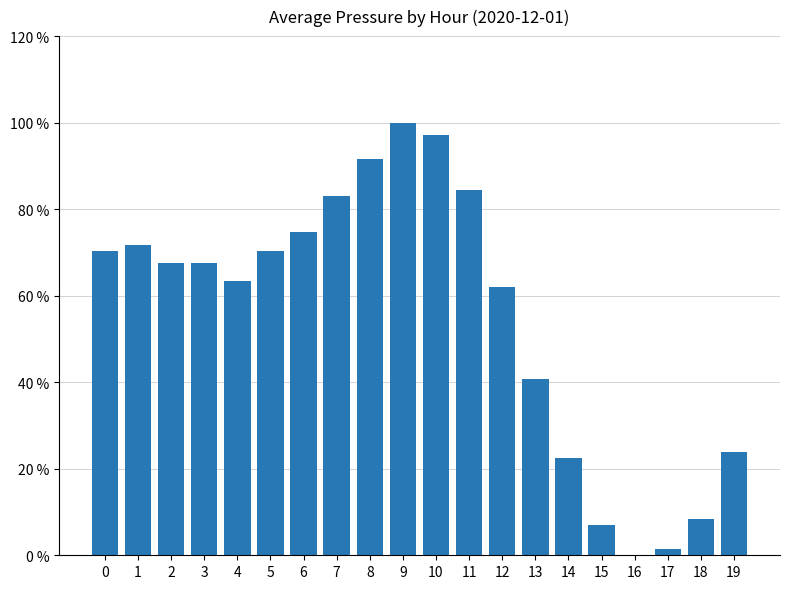

List the labels in order of value, smallest first.

16, 17, 15, 18, 14, 19, 13, 12, 4, 2, 3, 0, 5, 1, 6, 7, 11, 8, 10, 9